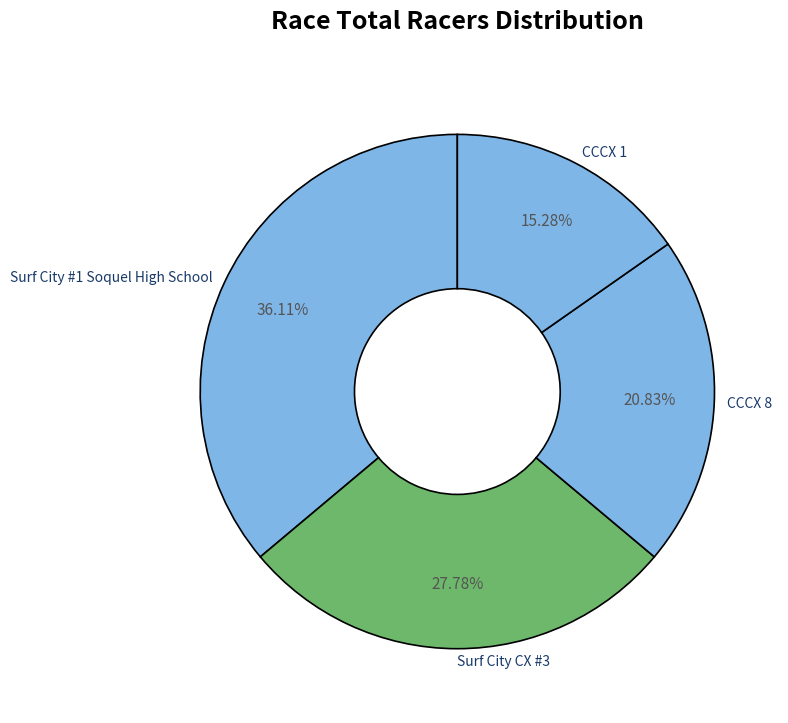

Which slice is the largest?

Surf City #1 Soquel High School